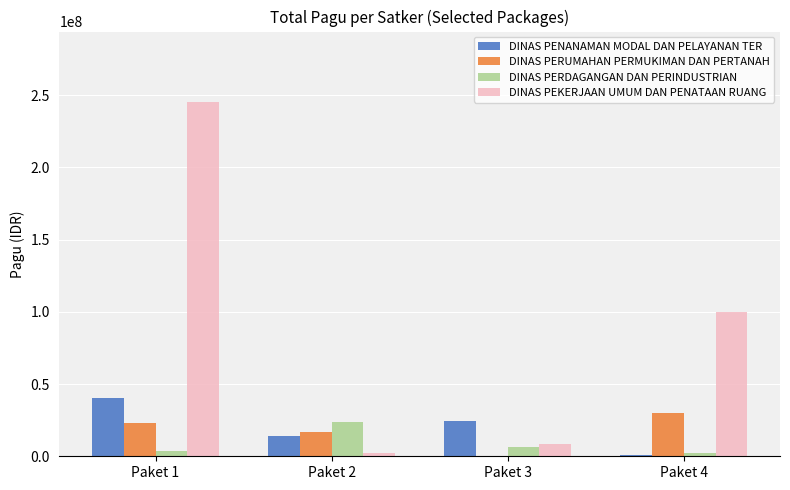

At which category is the sum across all series the highest?

Paket 1